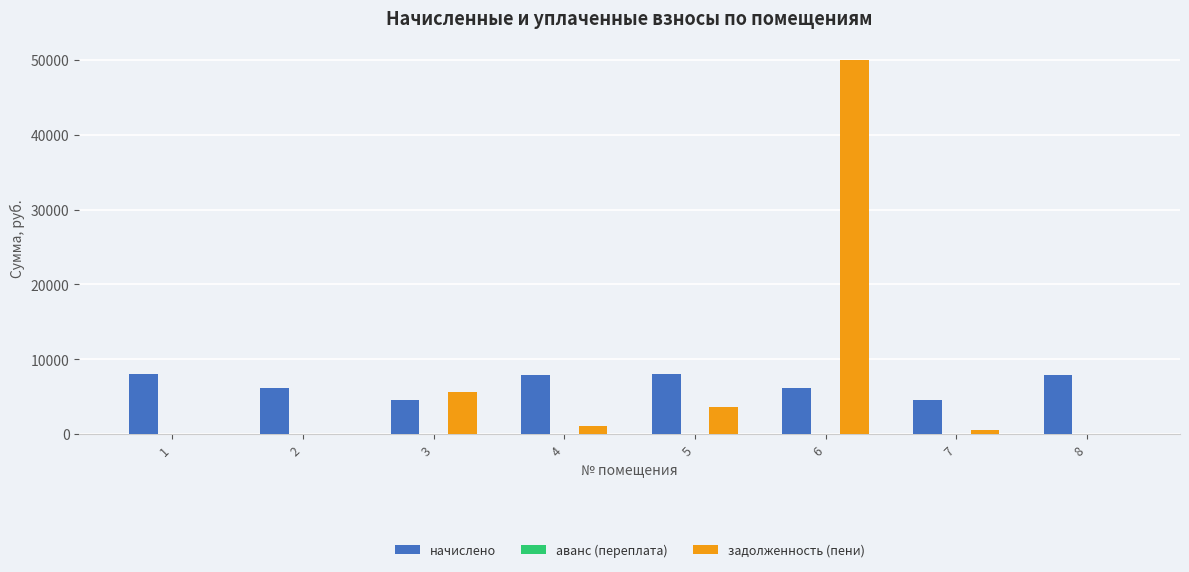

Are the bars grouped side by side (vs. stacked)?

Yes